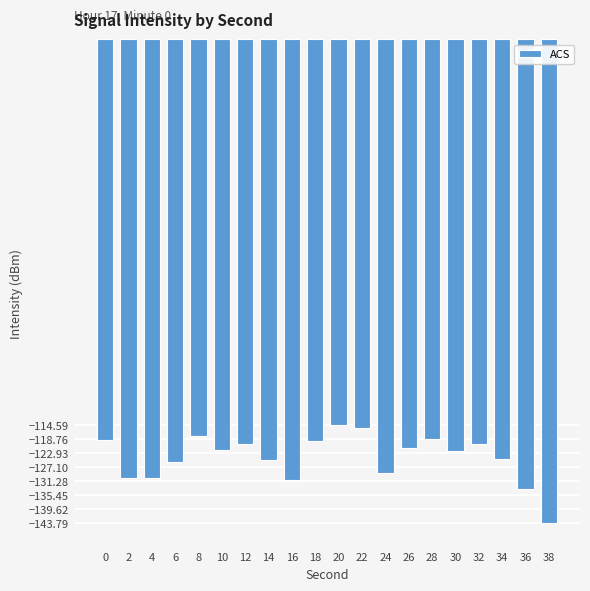

How many series are shown in this chart?

1